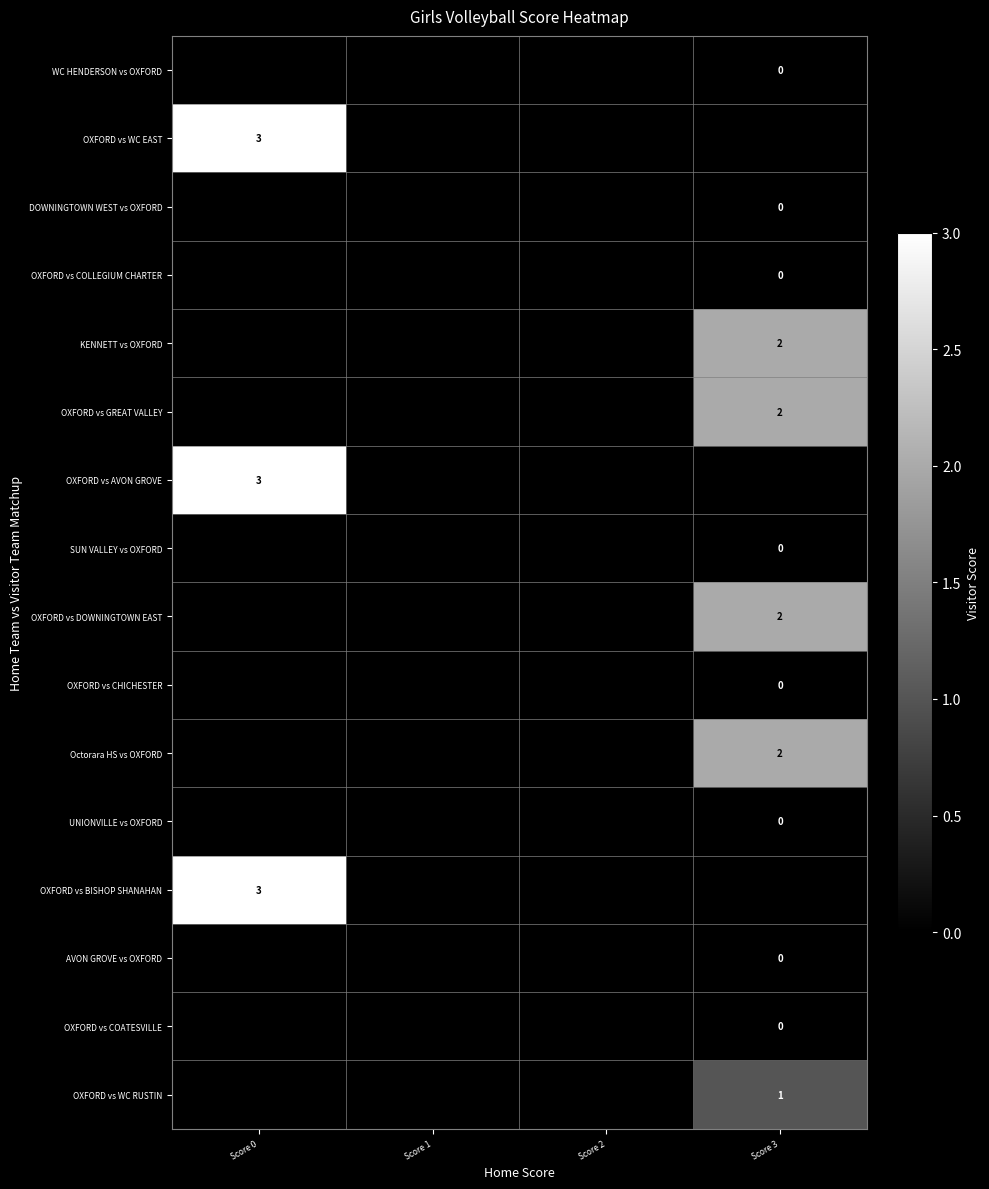

What is the difference between the highest and lowest values at Score 3?

2.0